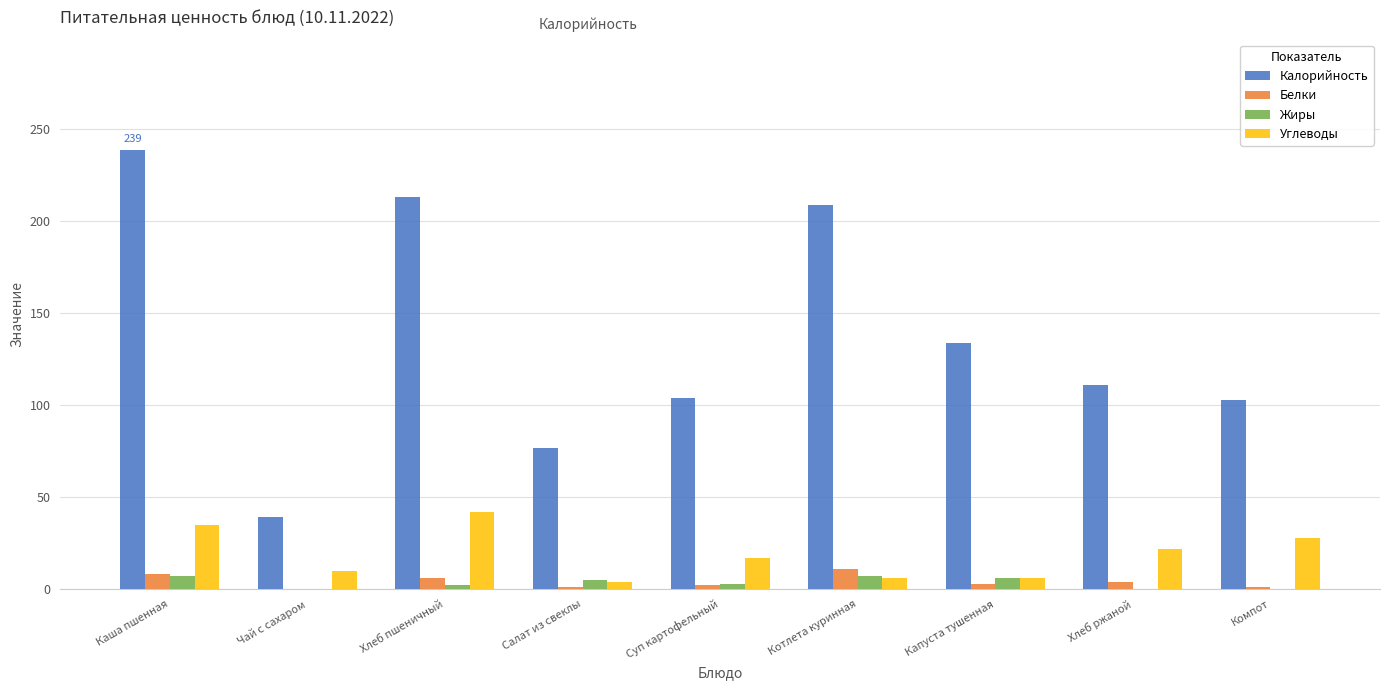

Where is Калорийность nearest to the value 139?

Капуста тушенная